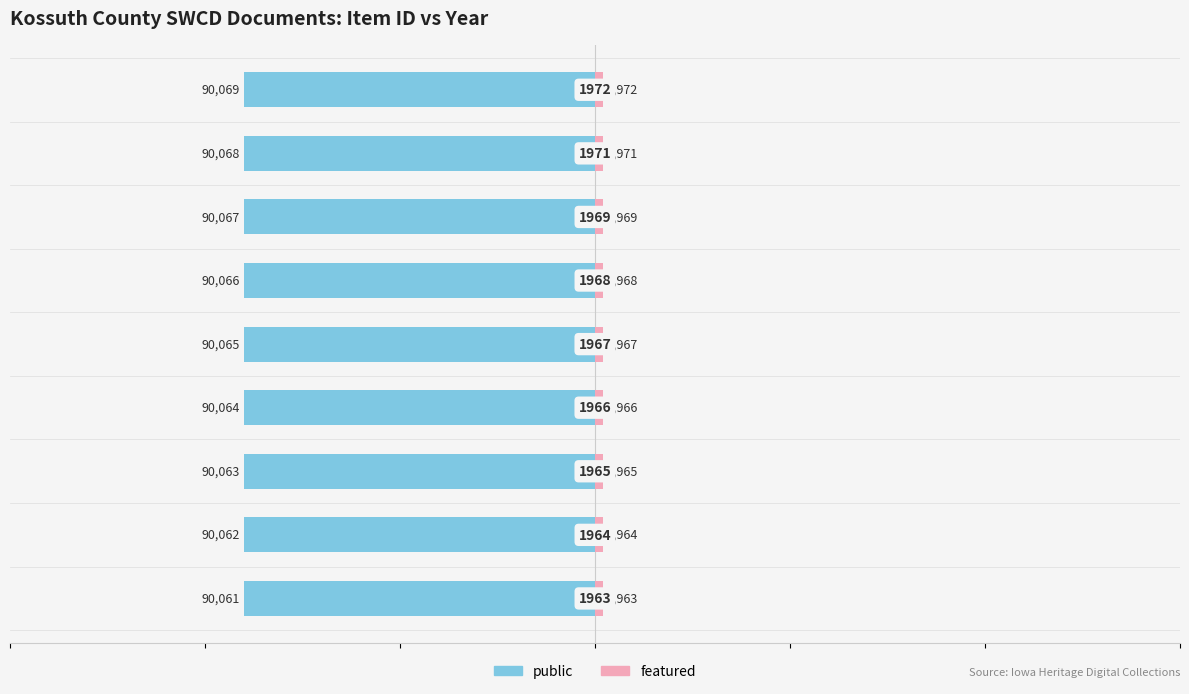

Is it true that public equals -0.4 at 8?

False